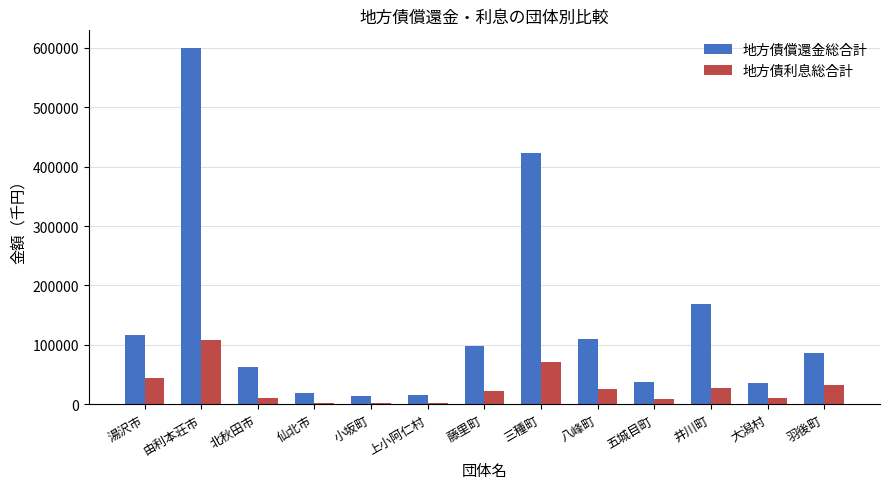

What is the total value across all series at 仙北市?

21110